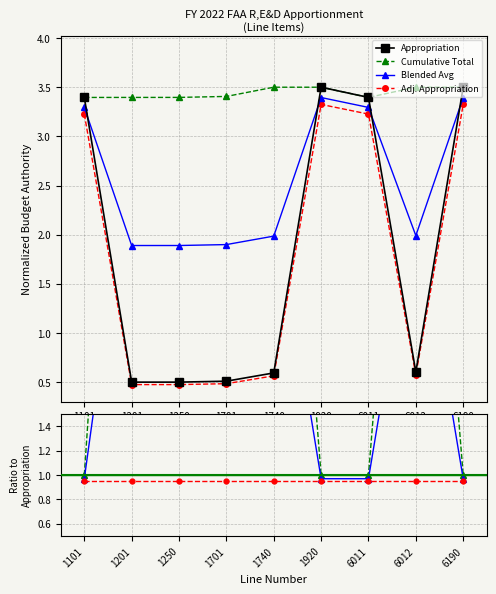

In Cumulative Total, how many points are higher than both neighbors (excluding endpoints)?

2